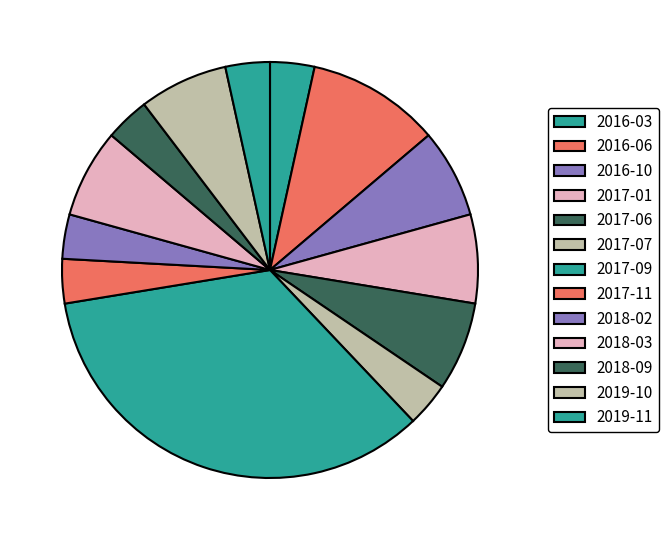

How much of the chart is everything except 2016-03?

96.6%